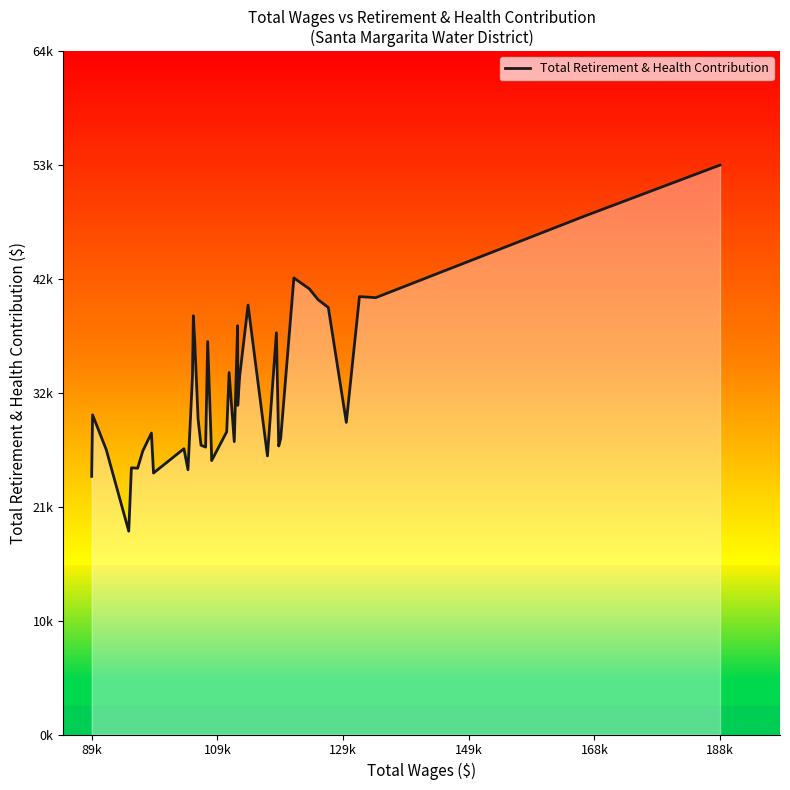

How many points are higher than both their immediate neighbors (excluding endpoints)?

12